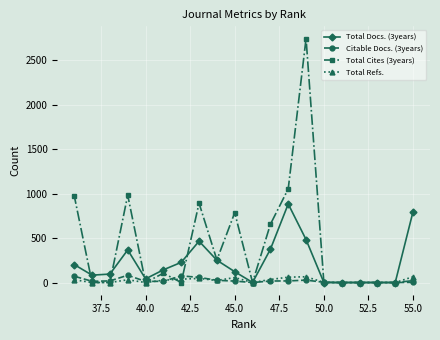

Is it true that Citable Docs. (3years) equals 16 at 45.0?

True